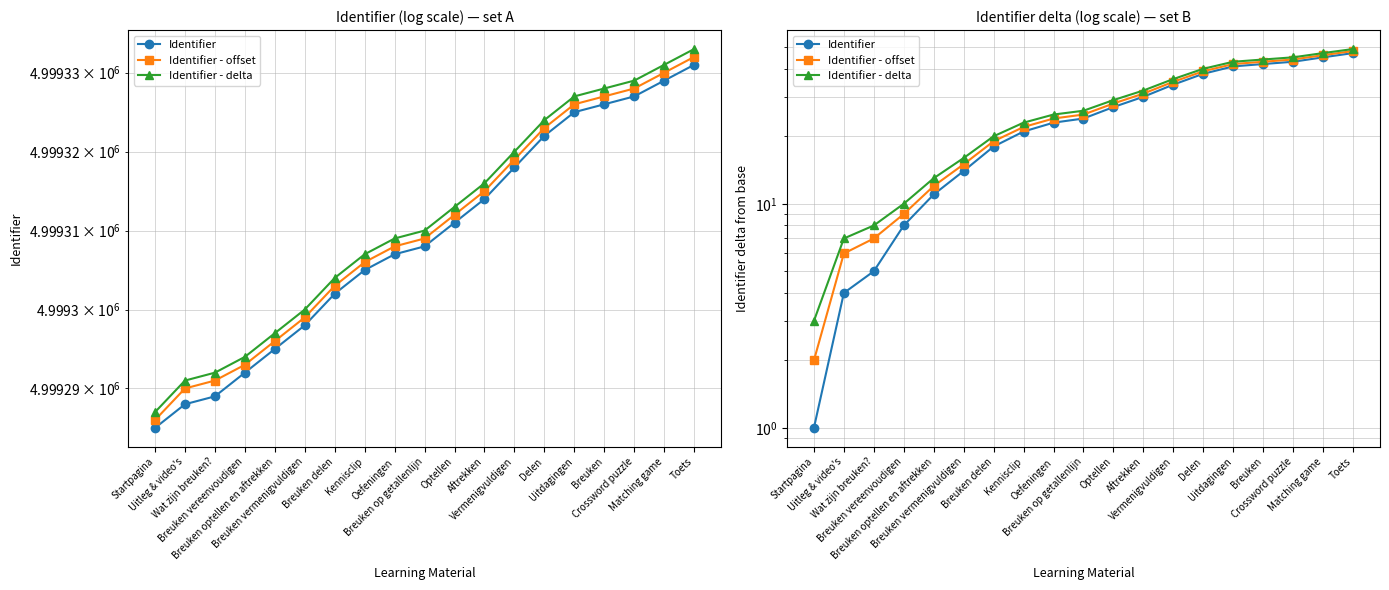

At which label is Identifier - offset closest to 25?

Breuken op getallenlijn